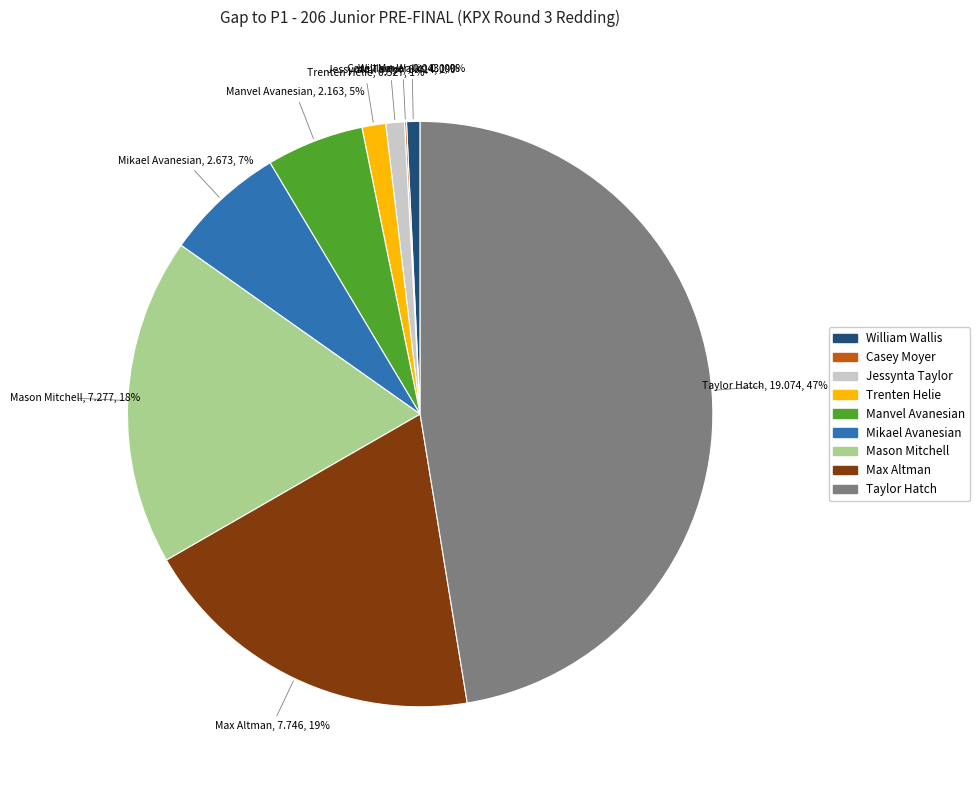

Rank the categories by value from highest to lowest.

Taylor Hatch, Max Altman, Mason Mitchell, Mikael Avanesian, Manvel Avanesian, Trenten Helie, Jessynta Taylor, Casey Moyer, William Wallis